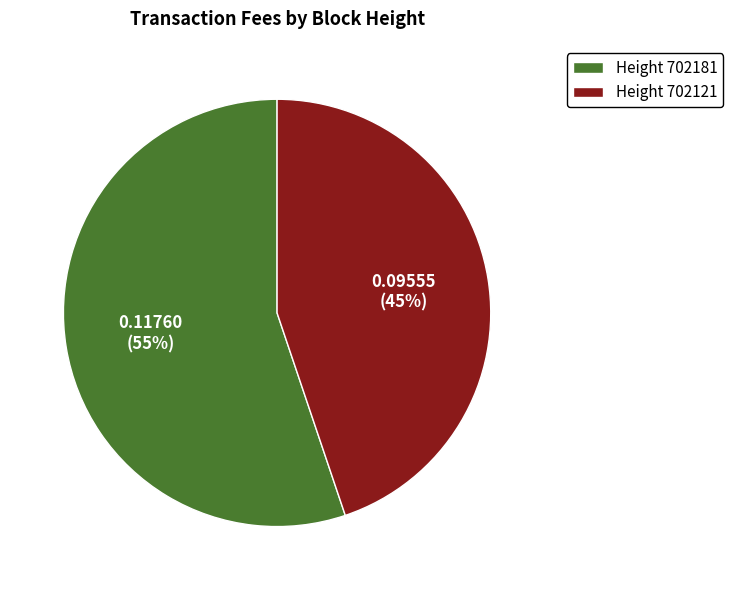

To the nearest percent, what is the average slice percentage?

50%